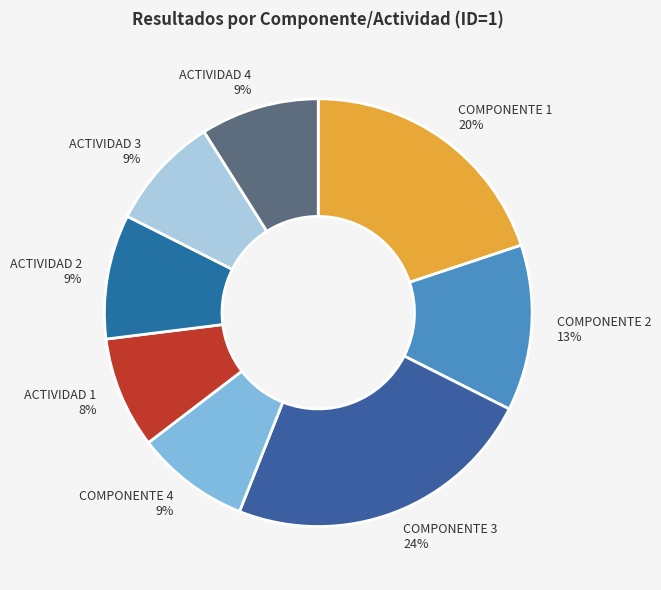

How many slices are in this pie chart?

8